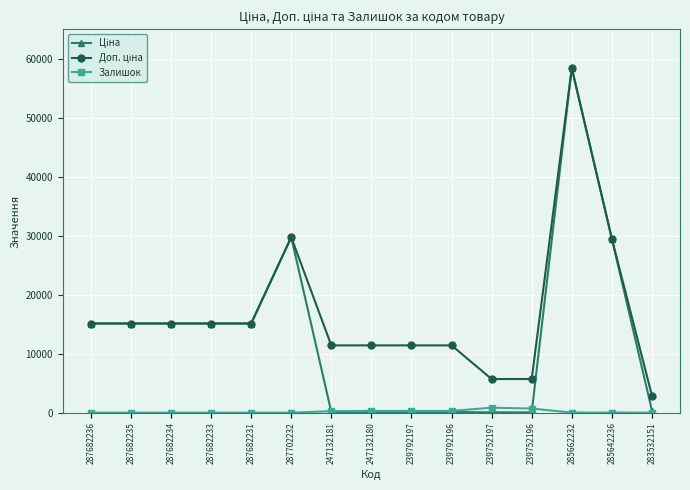

Does the chart have visible grid lines?

Yes